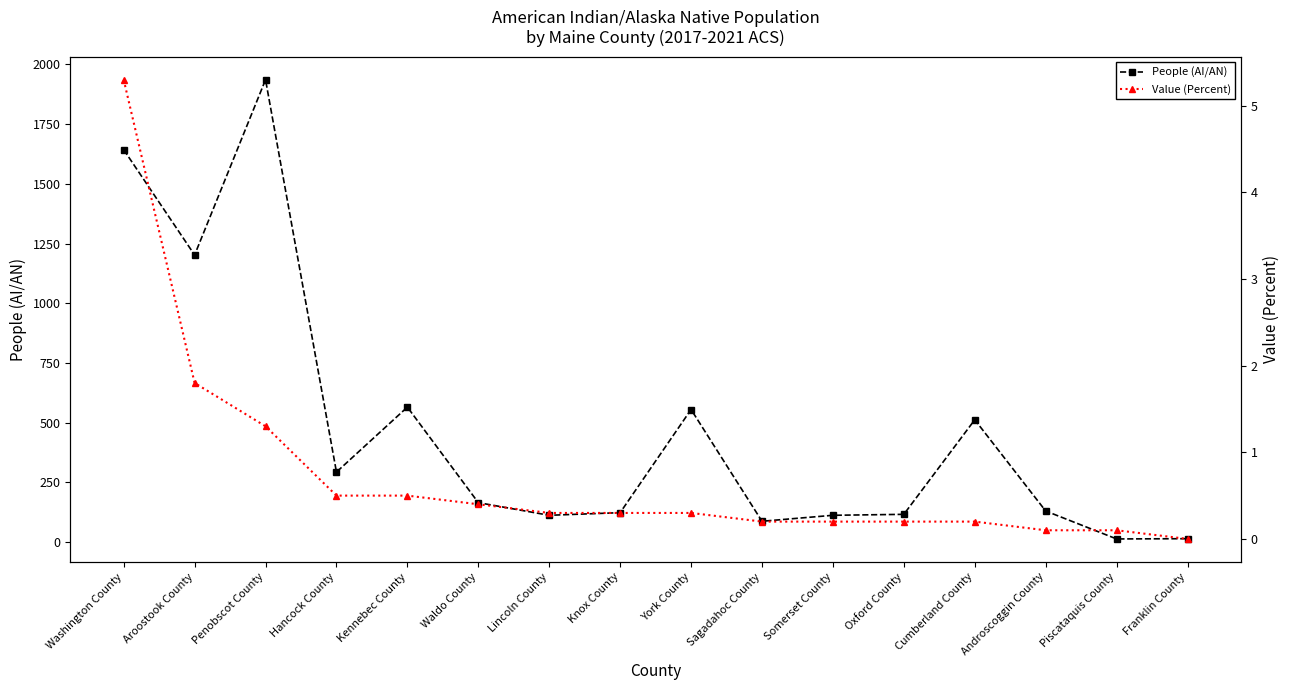

What is the average value of the Value (Percent) series?

0.7